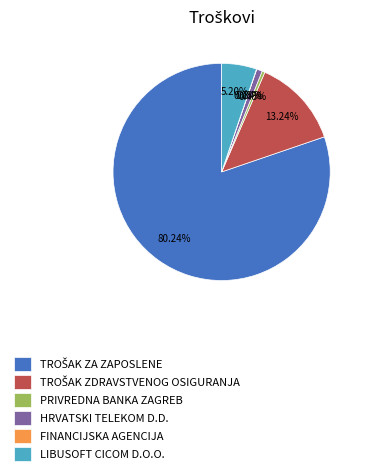

Does any single category account for the majority?

Yes